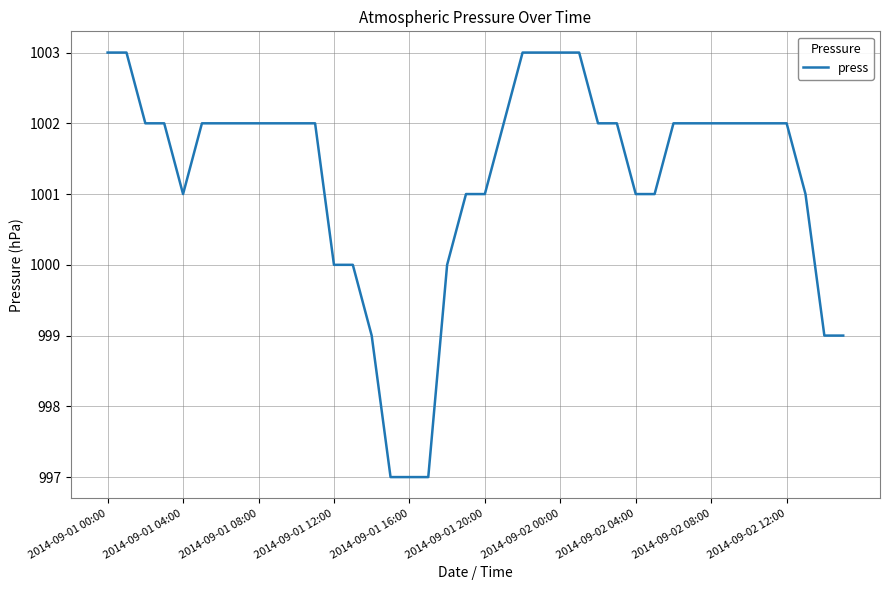

What is the maximum value shown in the chart?

1003